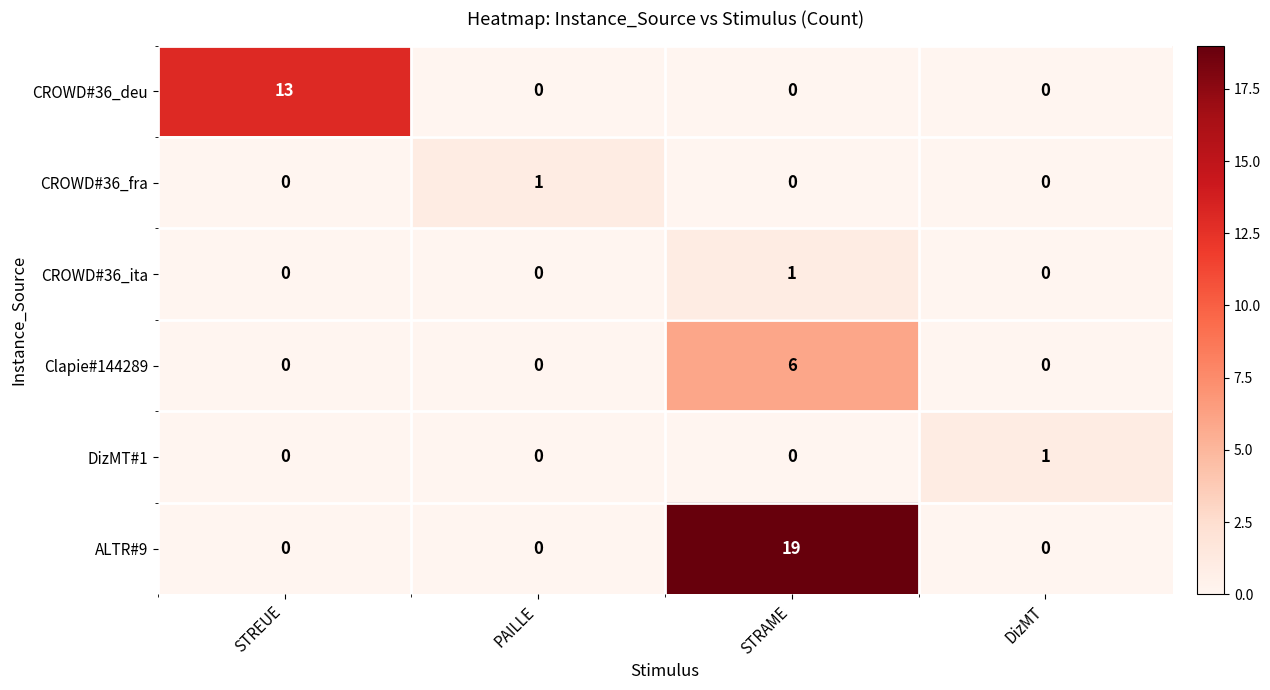

What is the difference between the CROWD#36_deu values at PAILLE and STREUE?

13